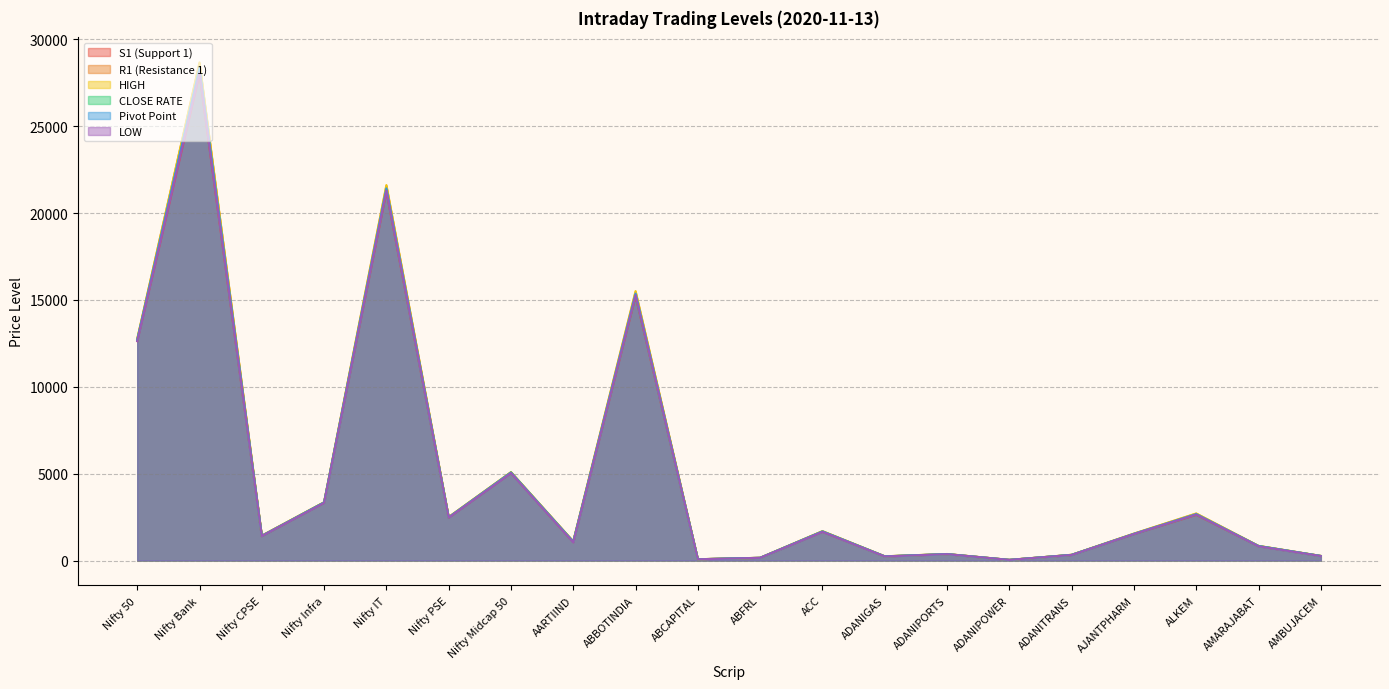

How many data points in HIGH are above 1551?

9